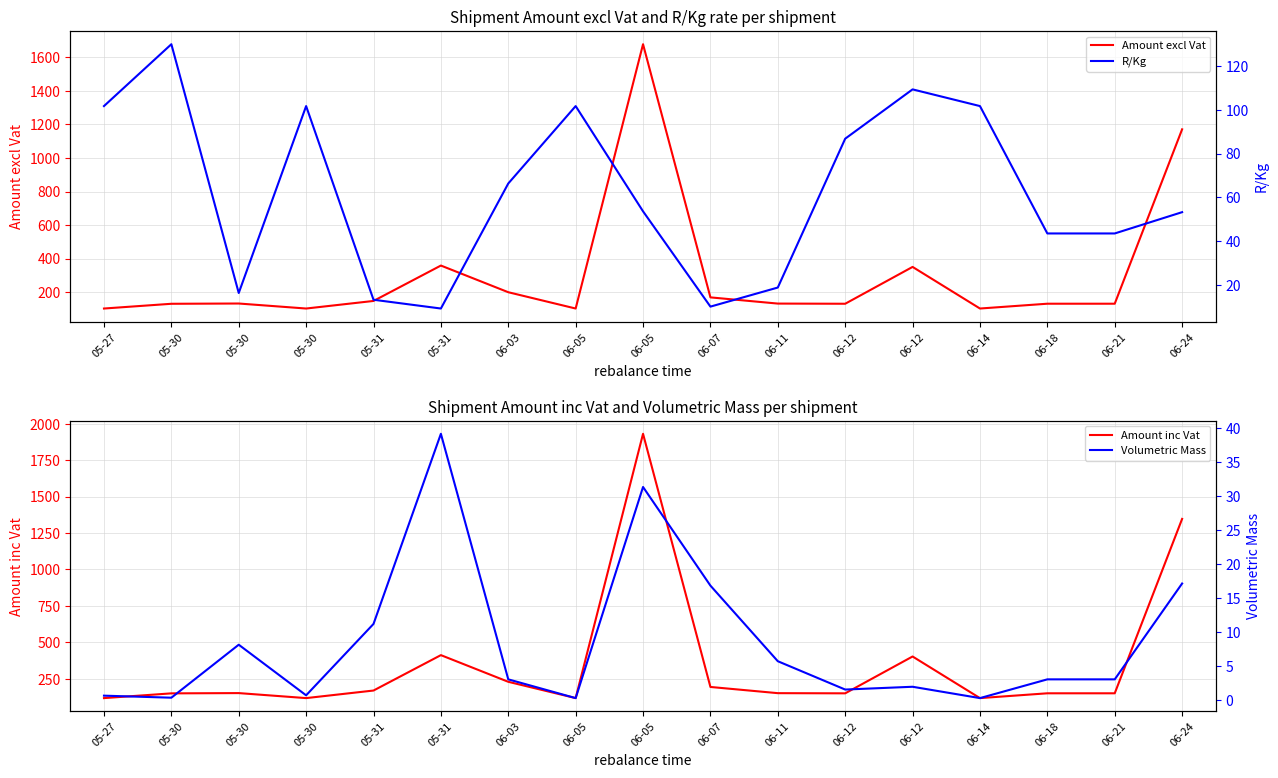

Is it true that Volumetric Mass equals 11.5 at 05-30?

False